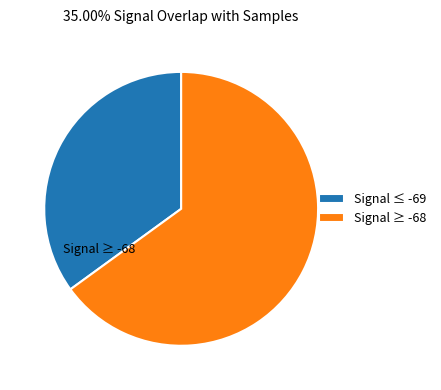

How many segments does this pie chart have?

2